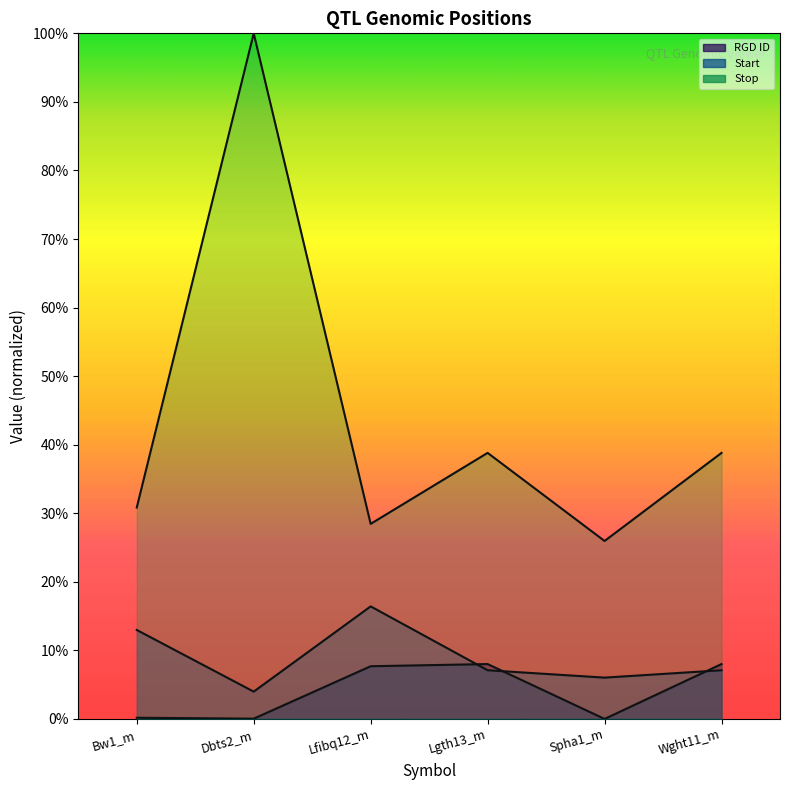

What is the label of the 2nd point from the left?

Dbts2_m